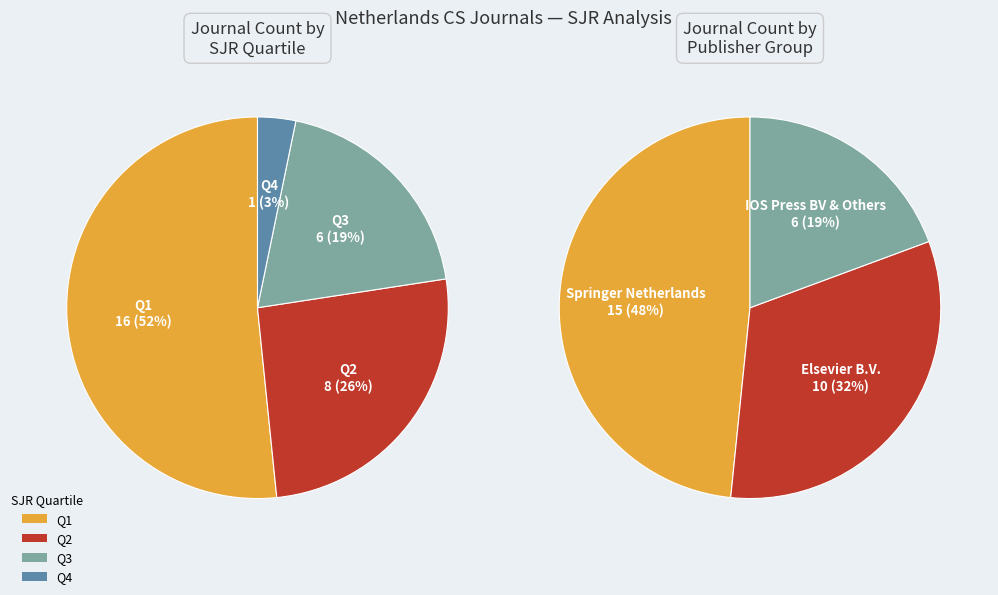

What portion of the pie excludes Q3?

80.6%